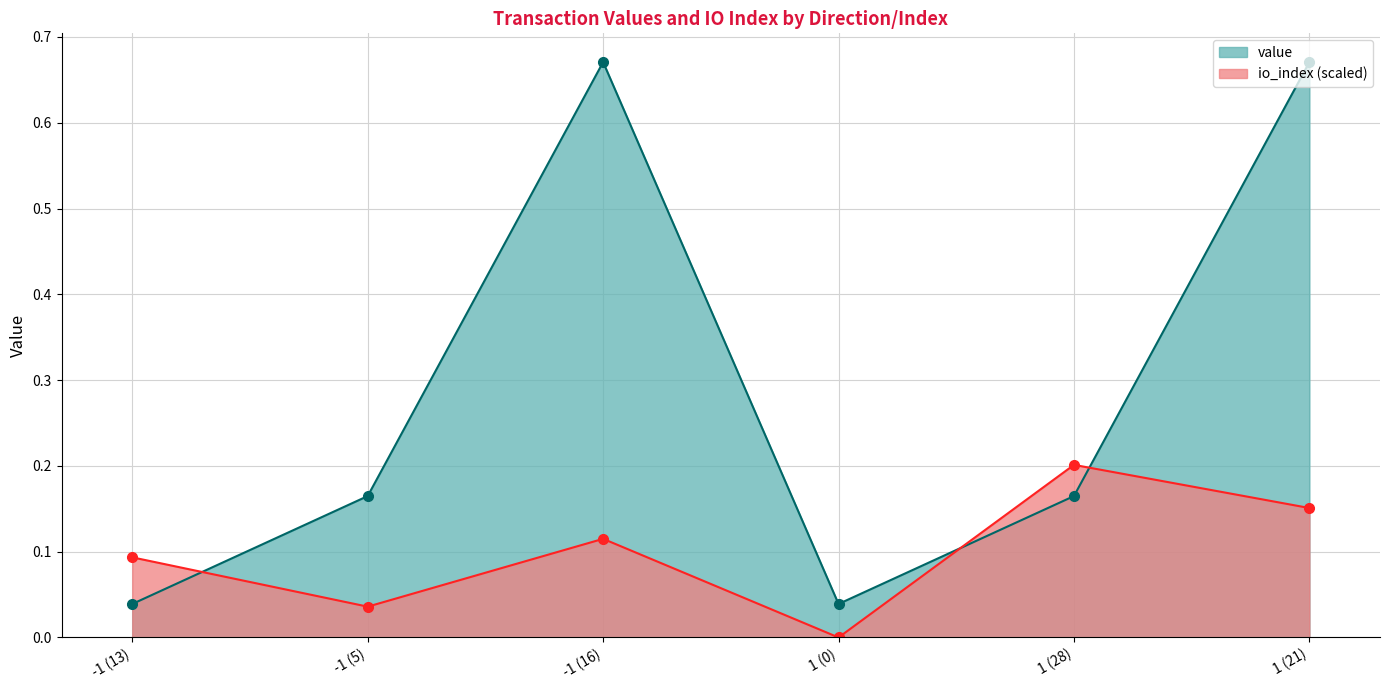

True or false: io_index and value intersect in this chart.

True